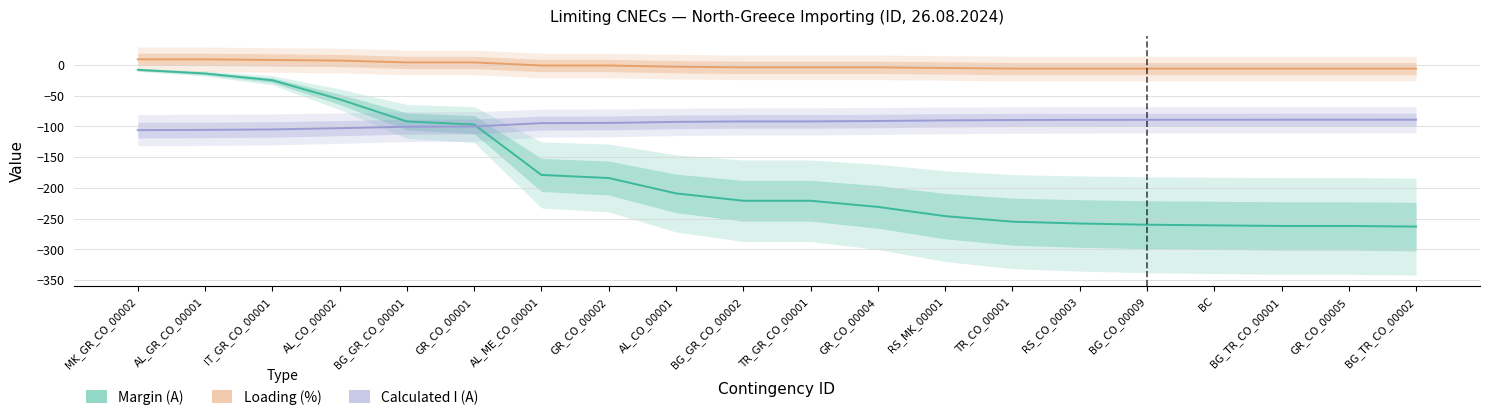

Does the chart have visible grid lines?

Yes